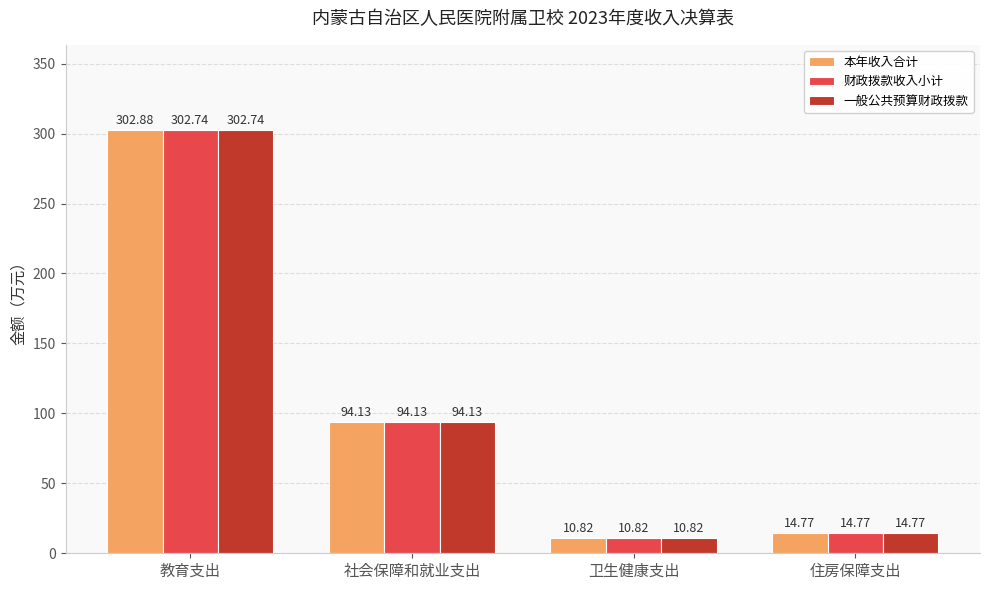

Reading right to left, transcribe all the data shown in this chart.

本年收入合计: 住房保障支出=14.8	卫生健康支出=10.8	社会保障和就业支出=94.1	教育支出=302.9
财政拨款收入小计: 住房保障支出=14.8	卫生健康支出=10.8	社会保障和就业支出=94.1	教育支出=302.7
一般公共预算财政拨款: 住房保障支出=14.8	卫生健康支出=10.8	社会保障和就业支出=94.1	教育支出=302.7